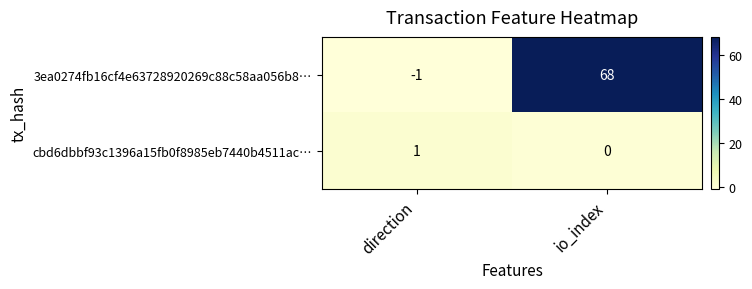

How many values in cbd6dbbf93c1396a15fb0f8985eb7440b4511ac… are above zero?

1